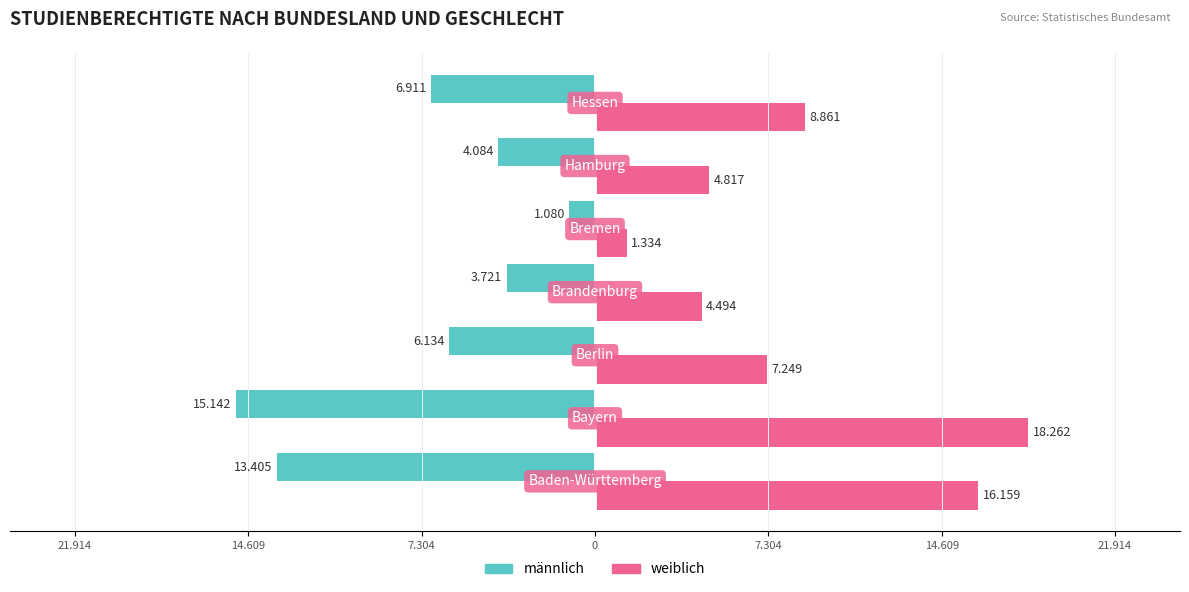

Which series has the largest range (max minus min)?

weiblich